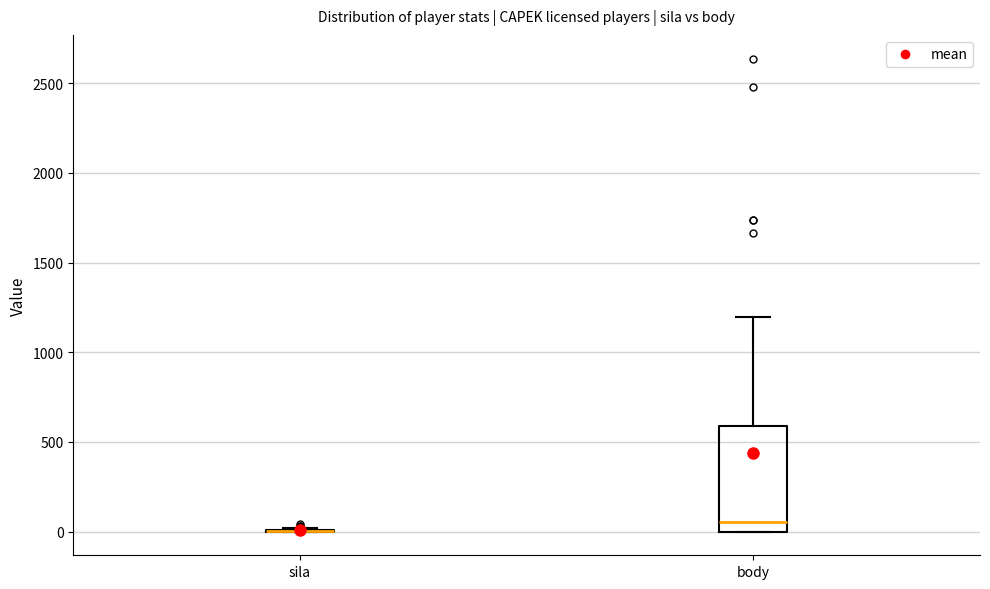

Reading left to right, transcribe this box plot: for each box, give where its median line is, the range the box spans, and where its two whiskers end, as read against the y-axis. The values are not printed on the chart, so give them approximately, as read against the axis.

sila: box collapsed to a line at 0, whiskers 0 to 0
body: median 50, box 0 to 600, whiskers 0 to 1200